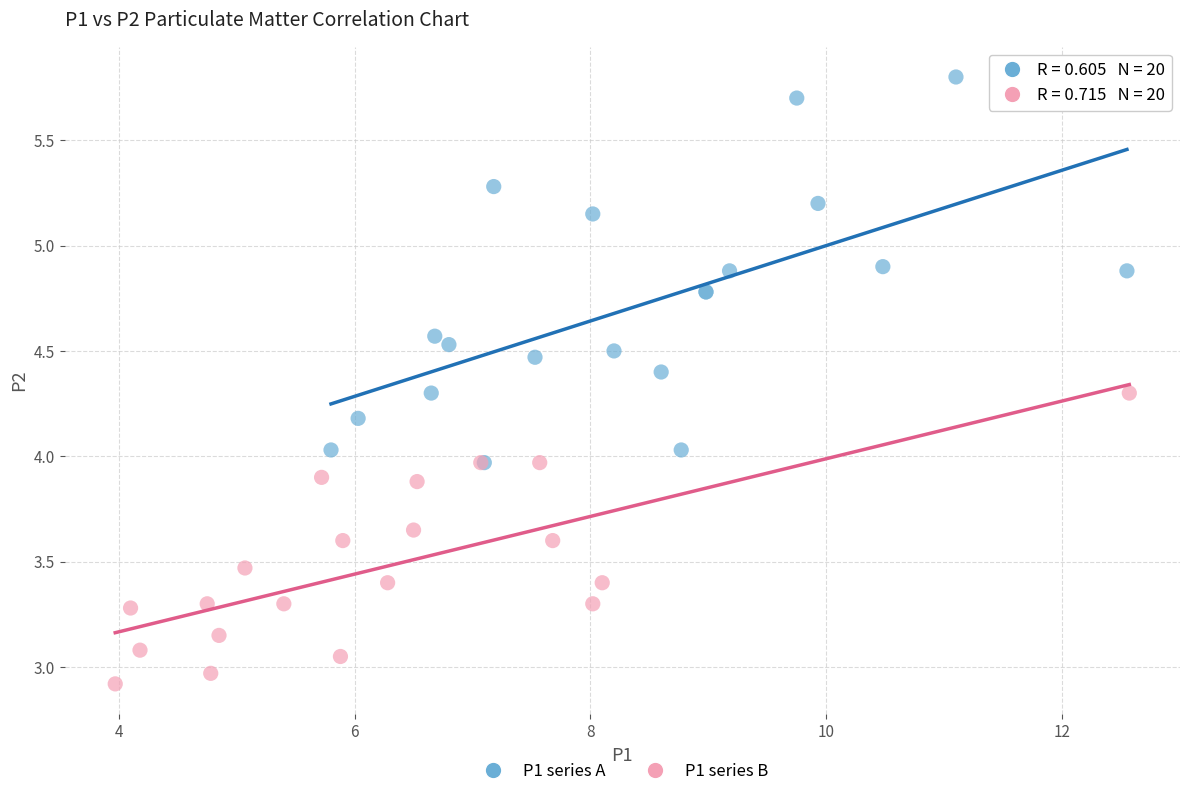

Which series has the widest spread of Y values?

P1 series A